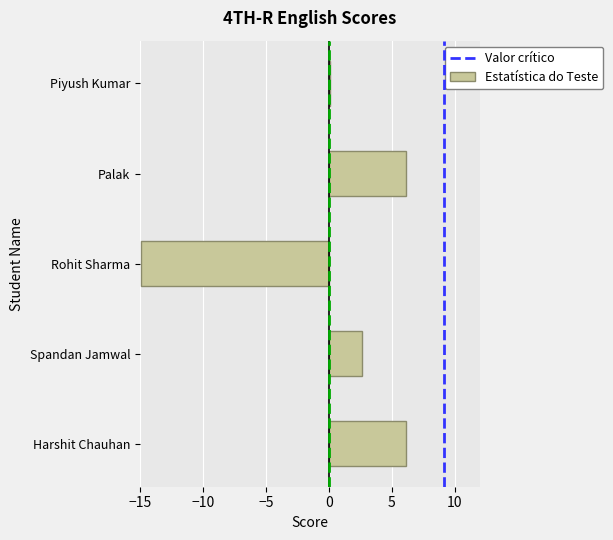

Reading bottom to top, extract all data points from this chart.

6.1	2.6	-14.9	6.1	0.1